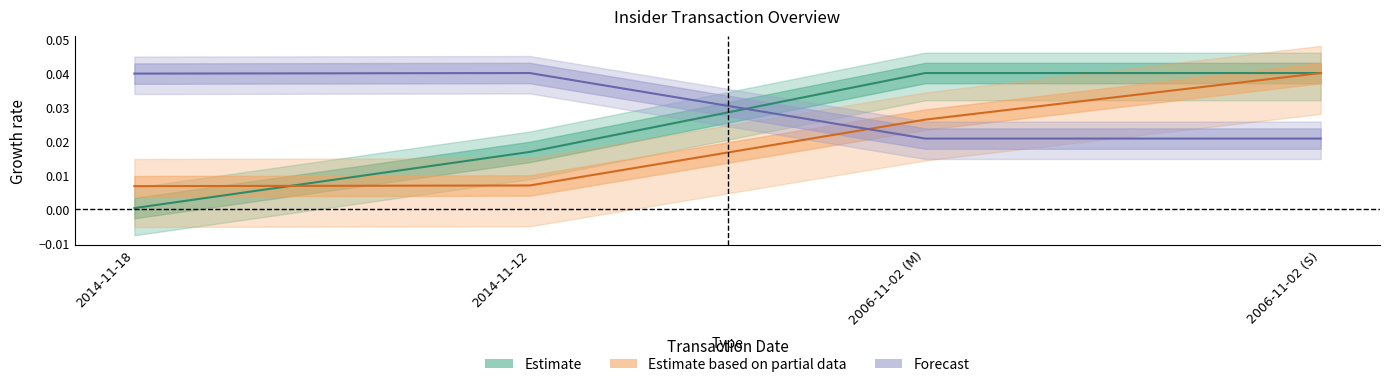

The value of Shares Owned Following Transaction at 2014-11-18 is 0.0. True or false?

True